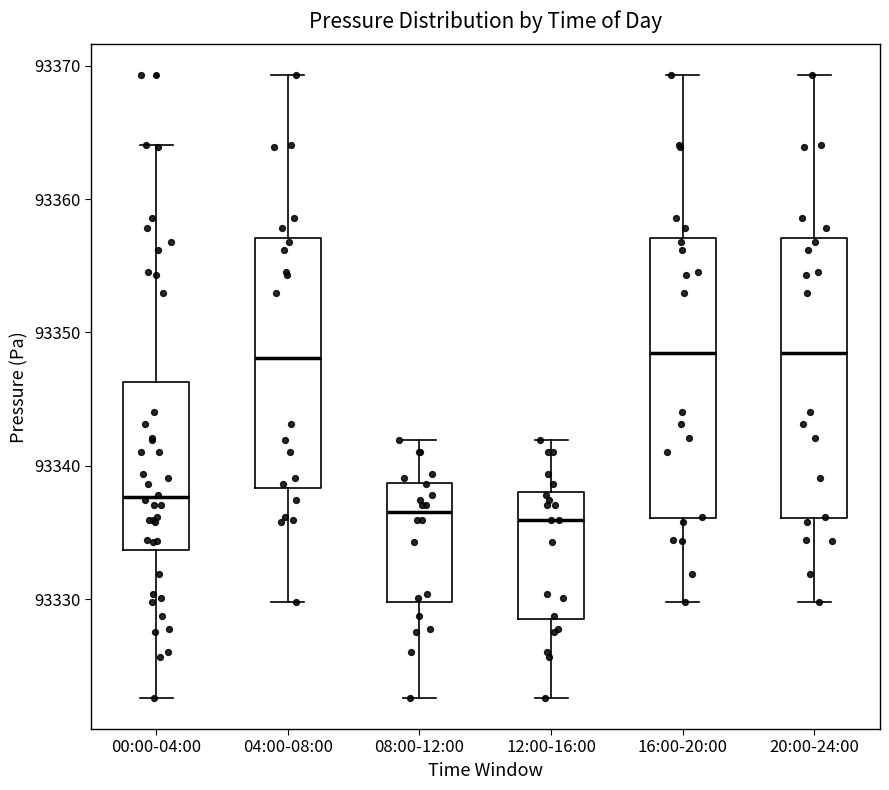

Reading left to right, read every box against the y-axis: the position of its median line, the range the box covers, and the ends of its whiskers. The values are not printed on the chart, so give them approximately, as read against the axis.

00:00-04:00: median 93338, box 93334 to 93346, whiskers 93323 to 93364
04:00-08:00: median 93348, box 93338 to 93357, whiskers 93330 to 93369
08:00-12:00: median 93337, box 93330 to 93339, whiskers 93323 to 93342
12:00-16:00: median 93336, box 93329 to 93338, whiskers 93323 to 93342
16:00-20:00: median 93348, box 93336 to 93357, whiskers 93330 to 93369
20:00-24:00: median 93348, box 93336 to 93357, whiskers 93330 to 93369